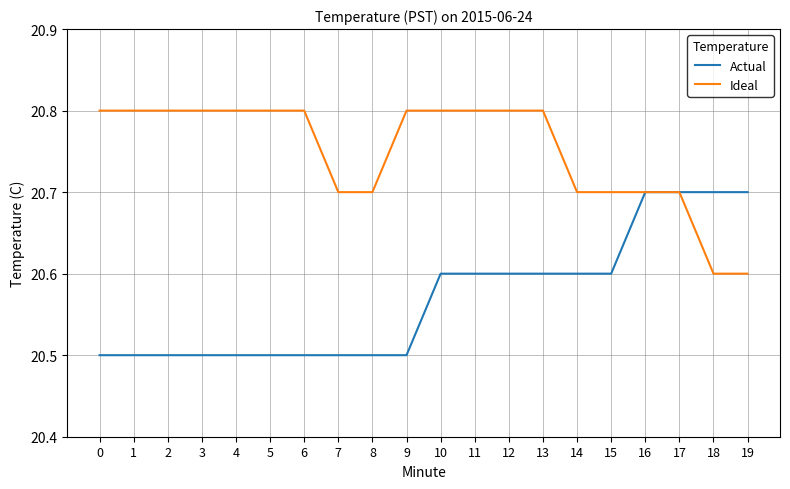

Reading left to right, extract all data points from this chart.

Actual: 20.5	20.5	20.5	20.5	20.5	20.5	20.5	20.5	20.5	20.5	20.6	20.6	20.6	20.6	20.6	20.6	20.7	20.7	20.7	20.7
Ideal: 20.8	20.8	20.8	20.8	20.8	20.8	20.8	20.7	20.7	20.8	20.8	20.8	20.8	20.8	20.7	20.7	20.7	20.7	20.6	20.6